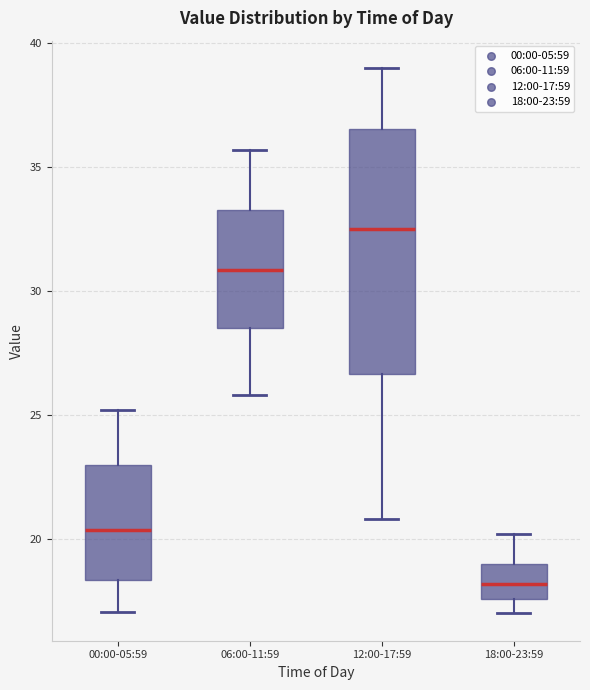

Which box is the tallest, from its lower edge to its upper edge?

12:00-17:59